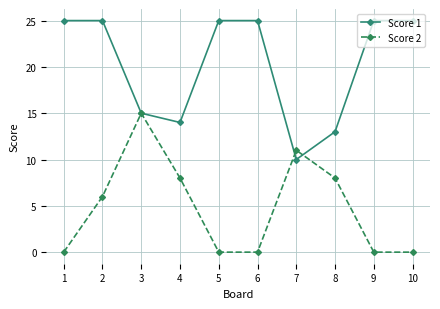

What is the highest value of the Score 2 series?

15